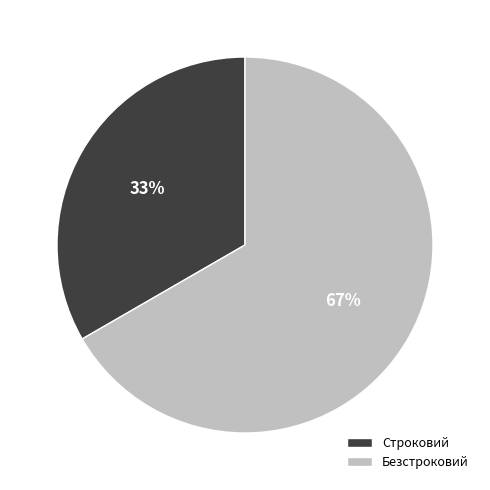

To the nearest percent, what is the average slice percentage?

50%